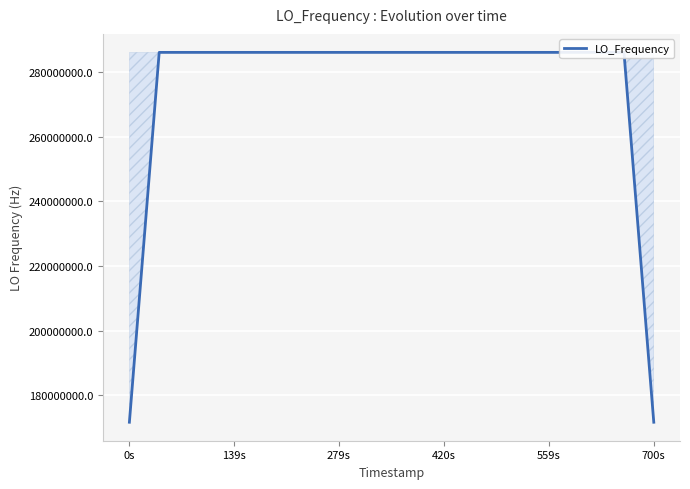

What is the average value?

276512100.0